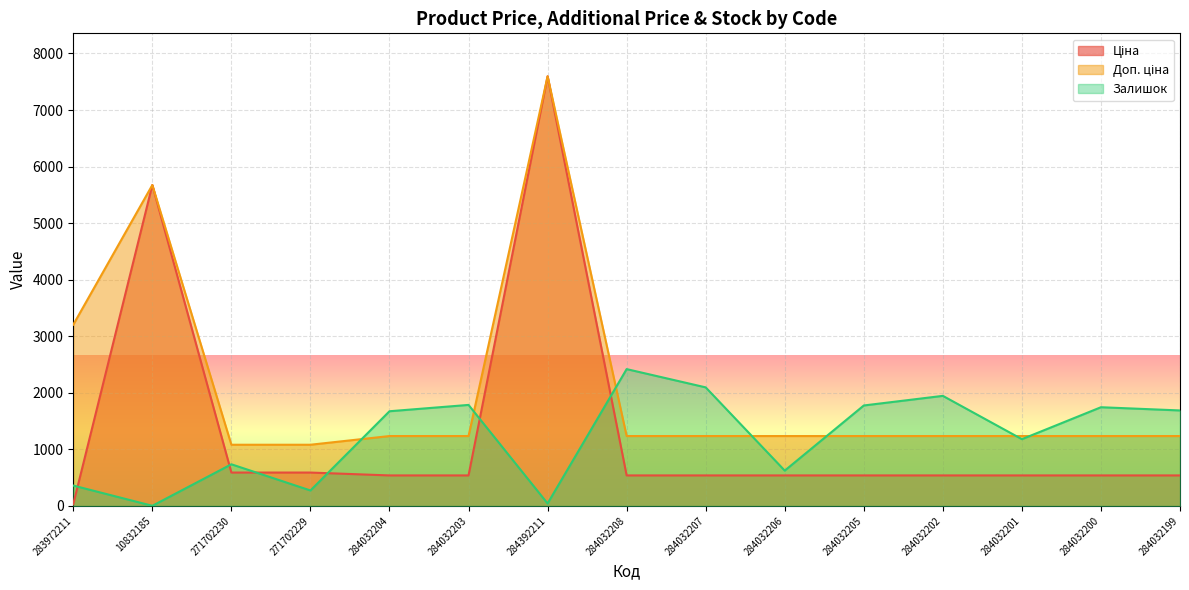

Is the value of Доп. ціна at 271702230 greater than the value of Залишок at 271702230?

Yes